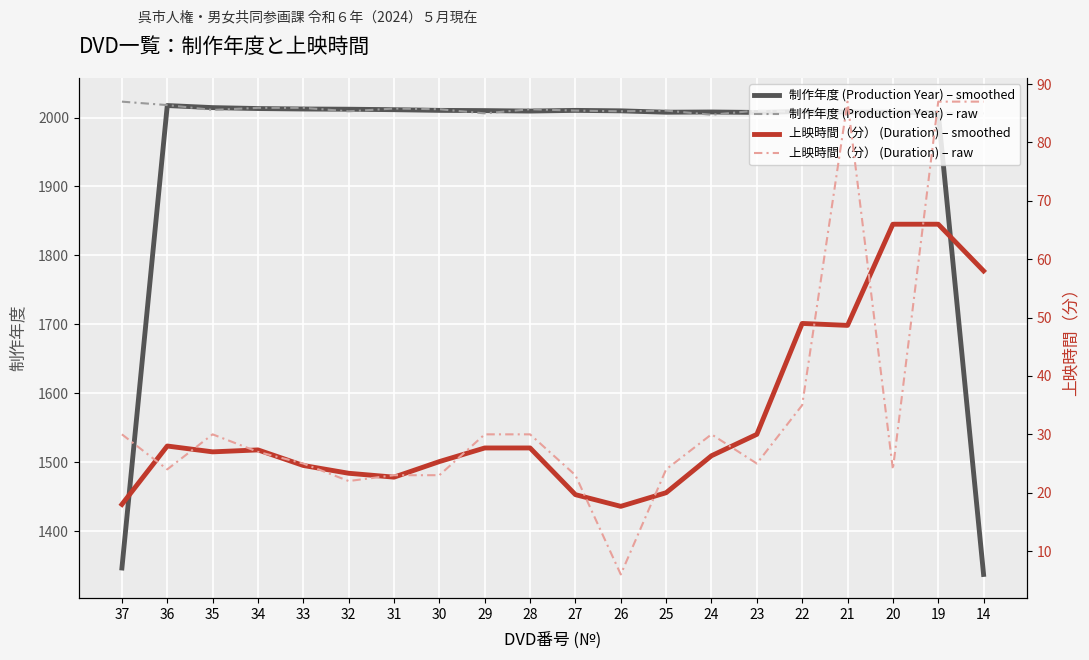

Which series ends up on top after the final intersection of 制作年度 (Production Year) – raw and 制作年度 (Production Year) – smoothed?

制作年度 (Production Year) – raw